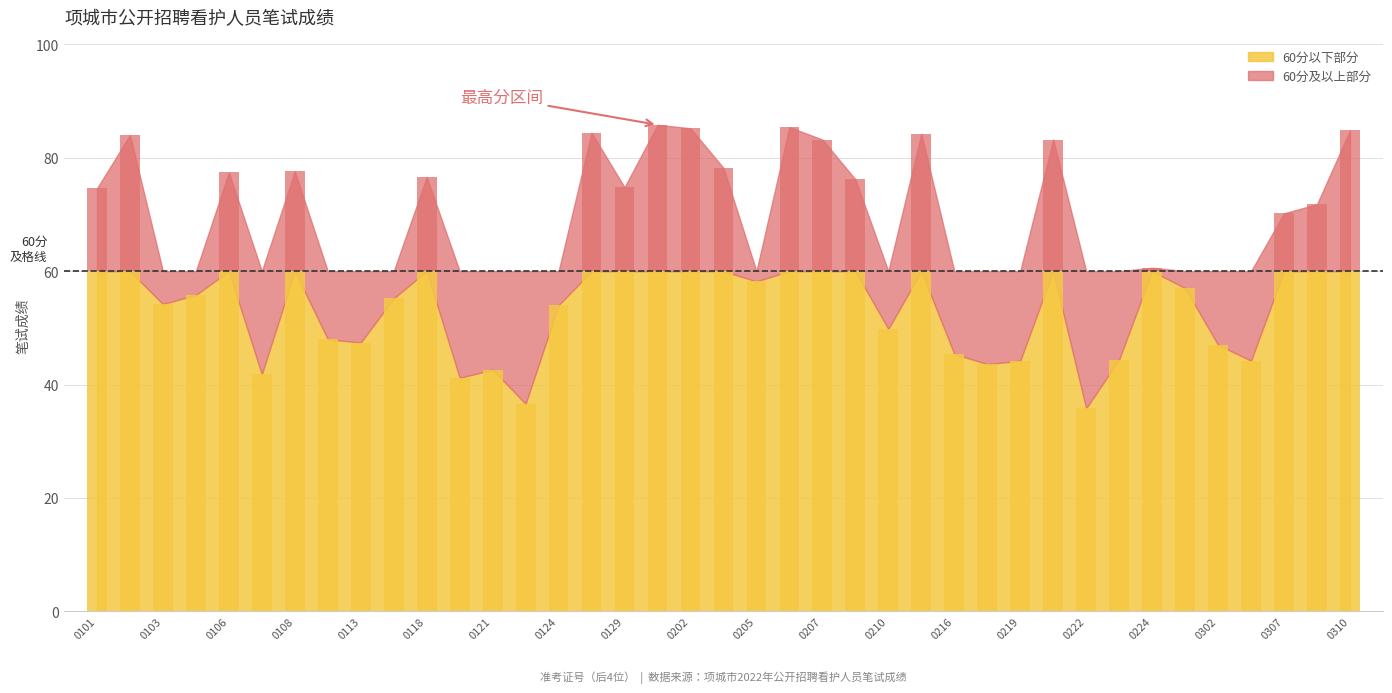

The value at 230101010224 is 14.0. True or false?

False